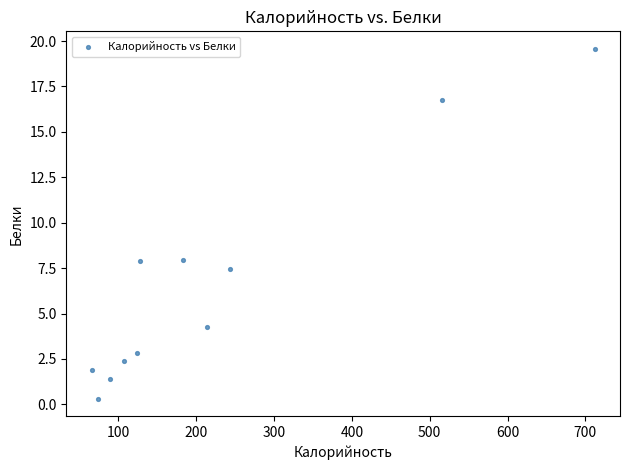

What is the average Y value?

6.6